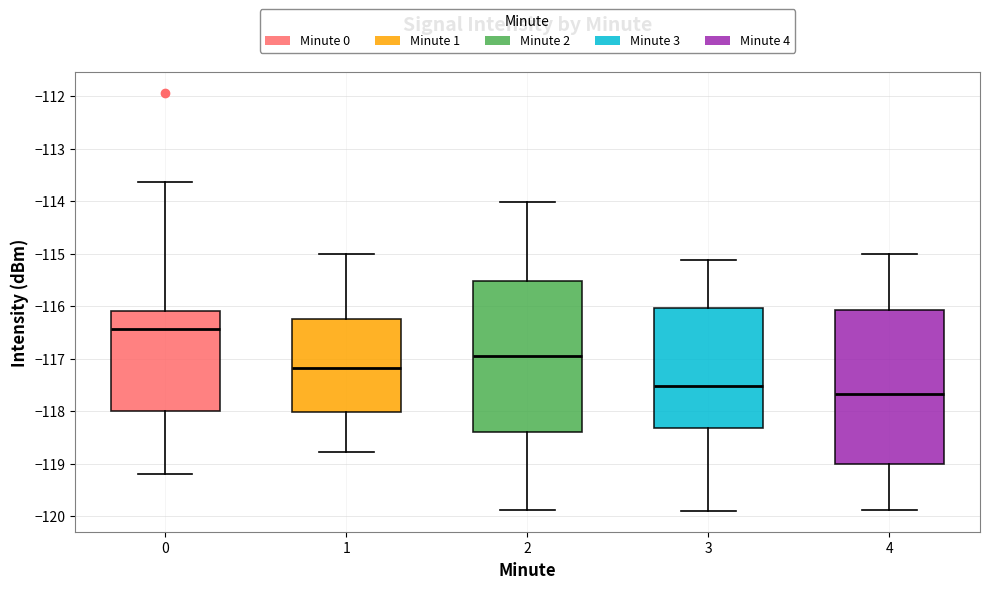

Where is the upper edge of the box at x = 3 on the y-axis? The values are not printed on the chart, so give them approximately, as read against the axis.

-116.0